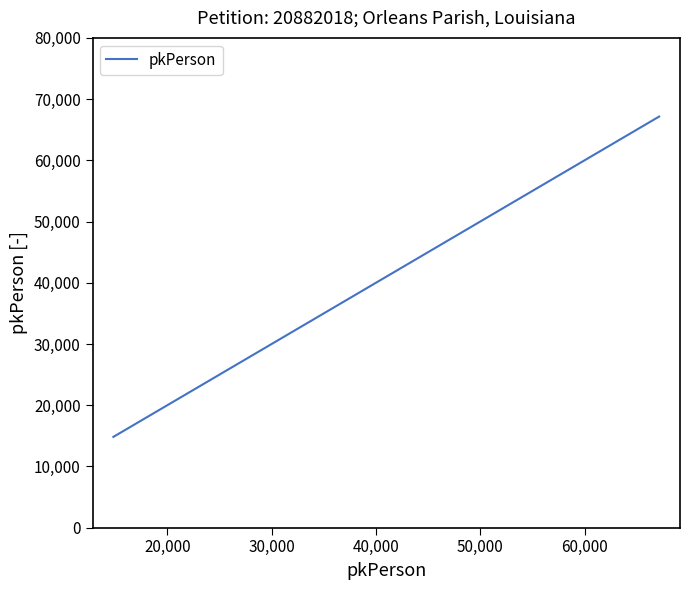

What is the difference between the second highest and second lowest values?

52326